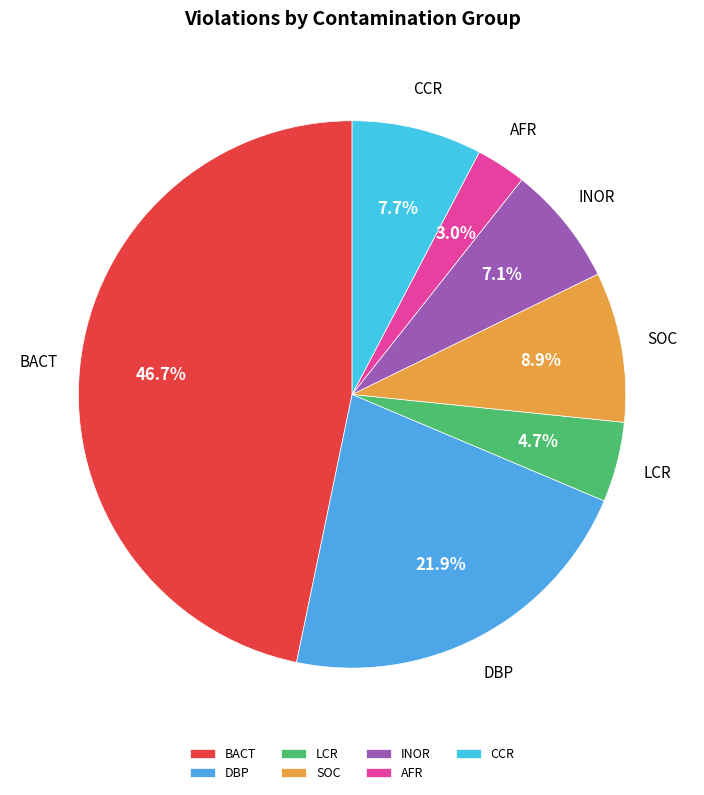

Which slice is the smallest?

AFR